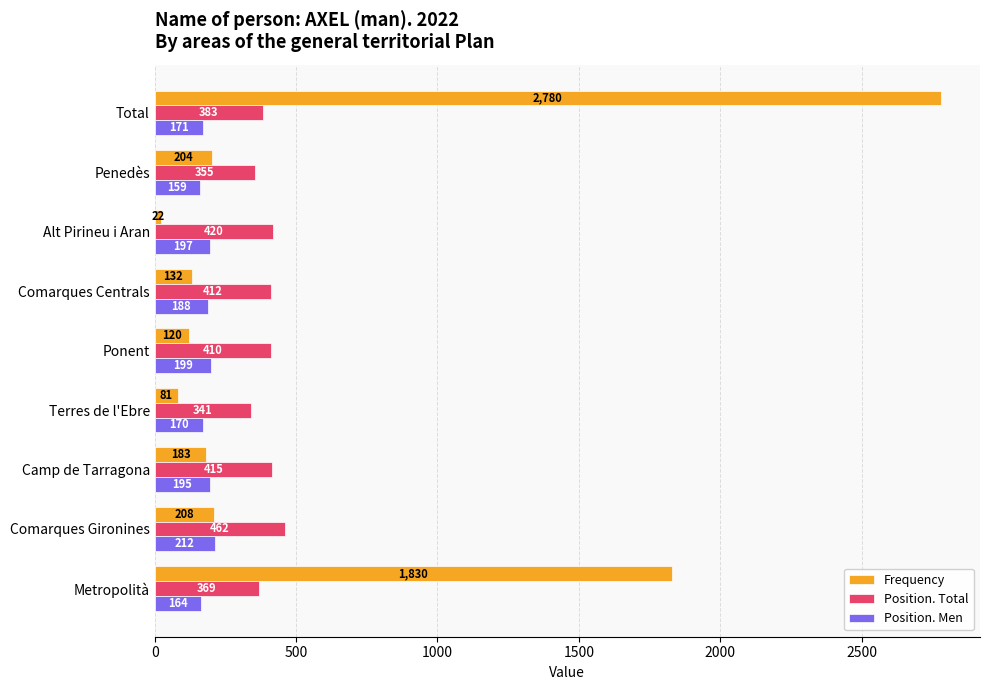

Rank the series by their maximum value, from lowest to highest.

Position. Men, Position. Total, Frequency